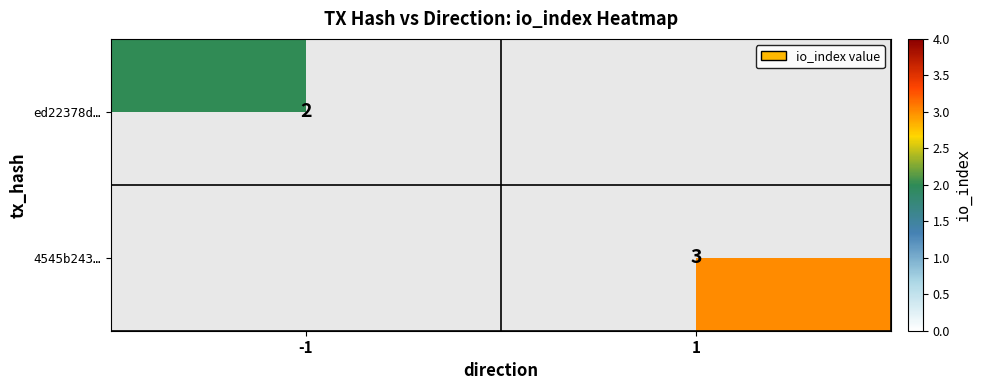

The ed22378d… series shows 2 at -1. True or false?

True